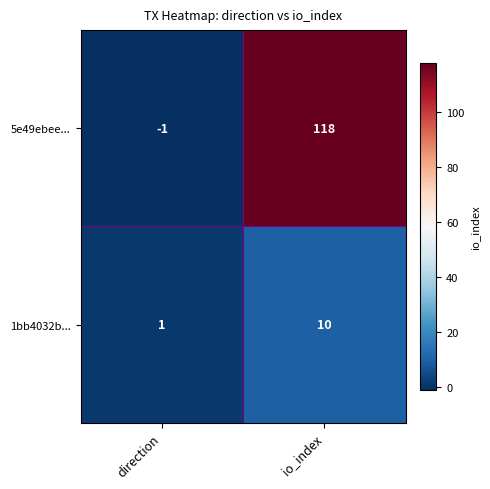

What is the total value across all series at io_index?

128